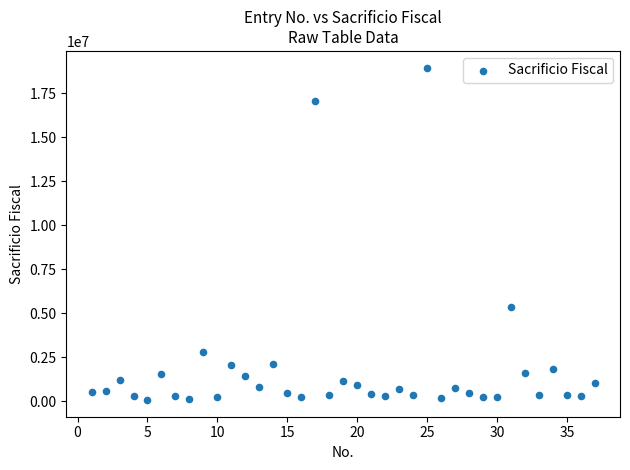

What is the range of X values (max minus min)?

36.0